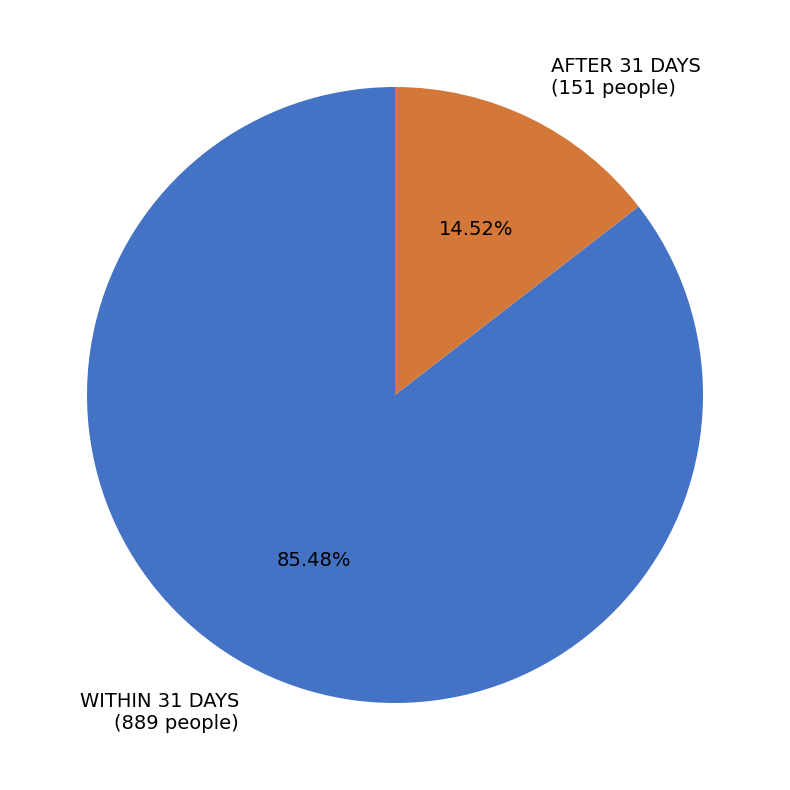

Rank the categories by value from highest to lowest.

WITHIN 31 DAYS (889 people), AFTER 31 DAYS (151 people)